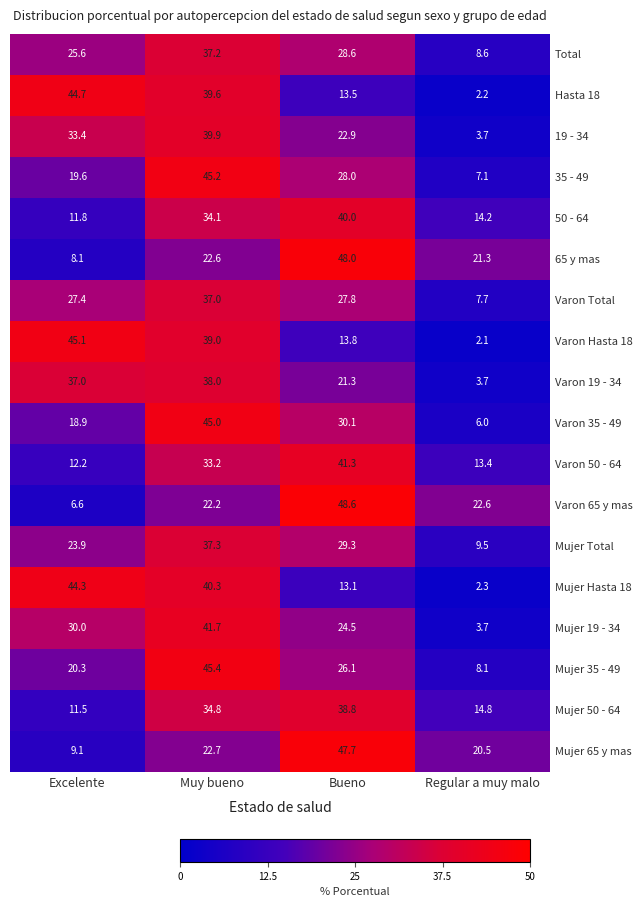

What is the average value of the Mujer Hasta 18 series?

25.0